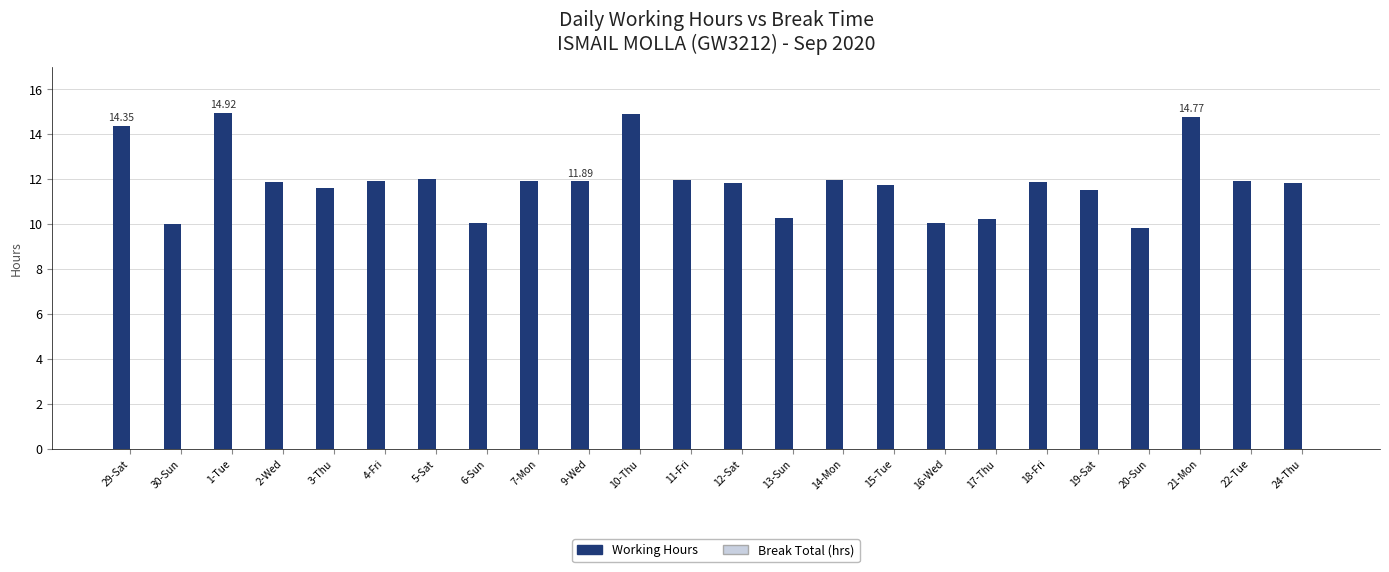

What is the difference between the second highest and minimum values?

5.1